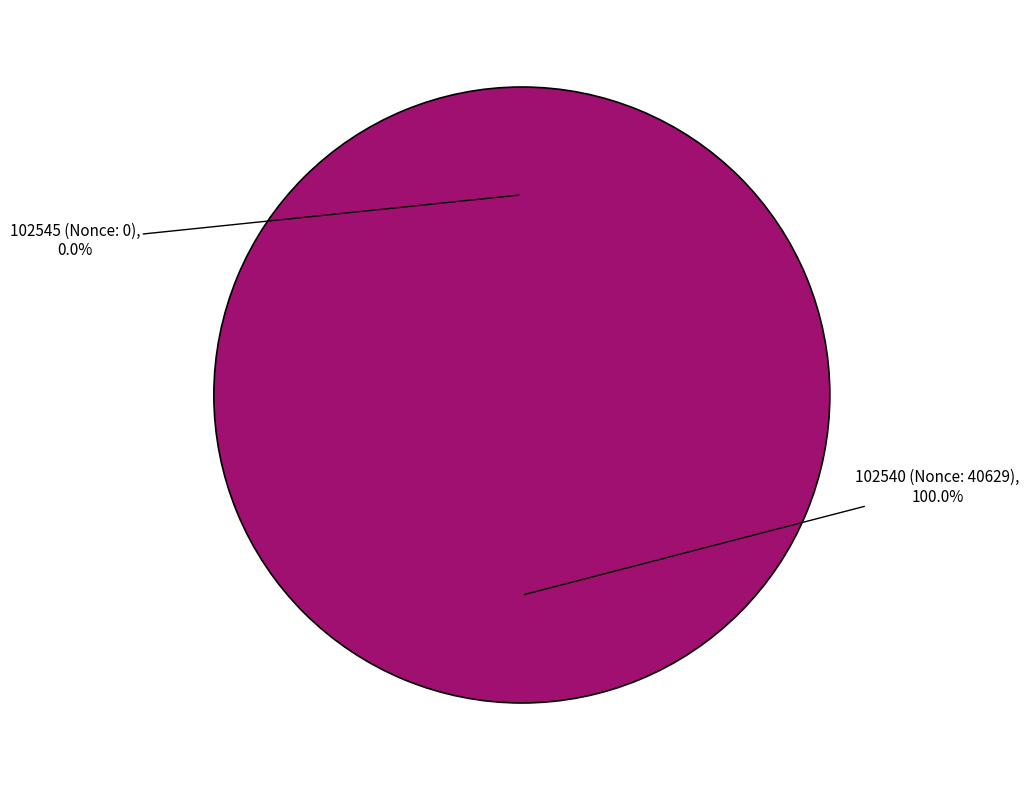

Does 102540 account for over 50% of the chart?

Yes